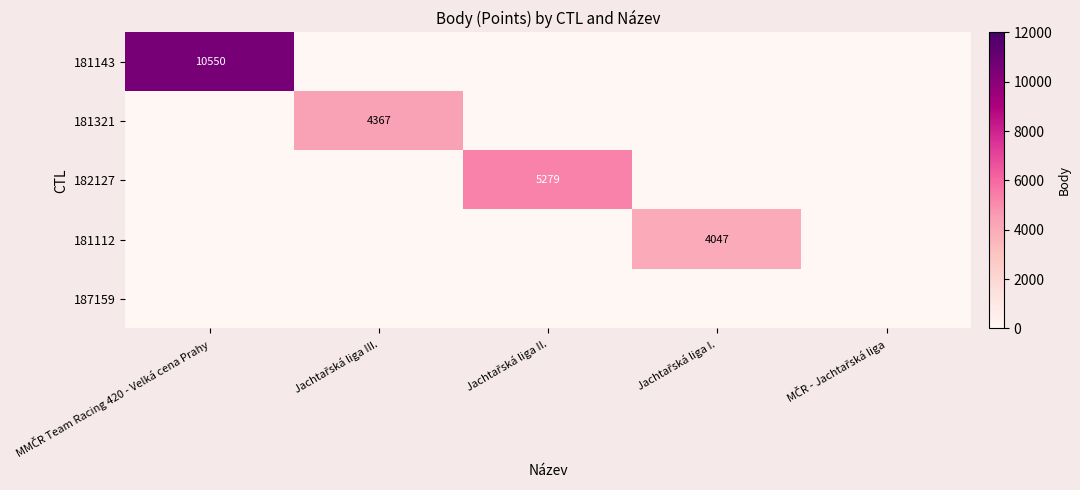

Which series has the largest range (max minus min)?

181143